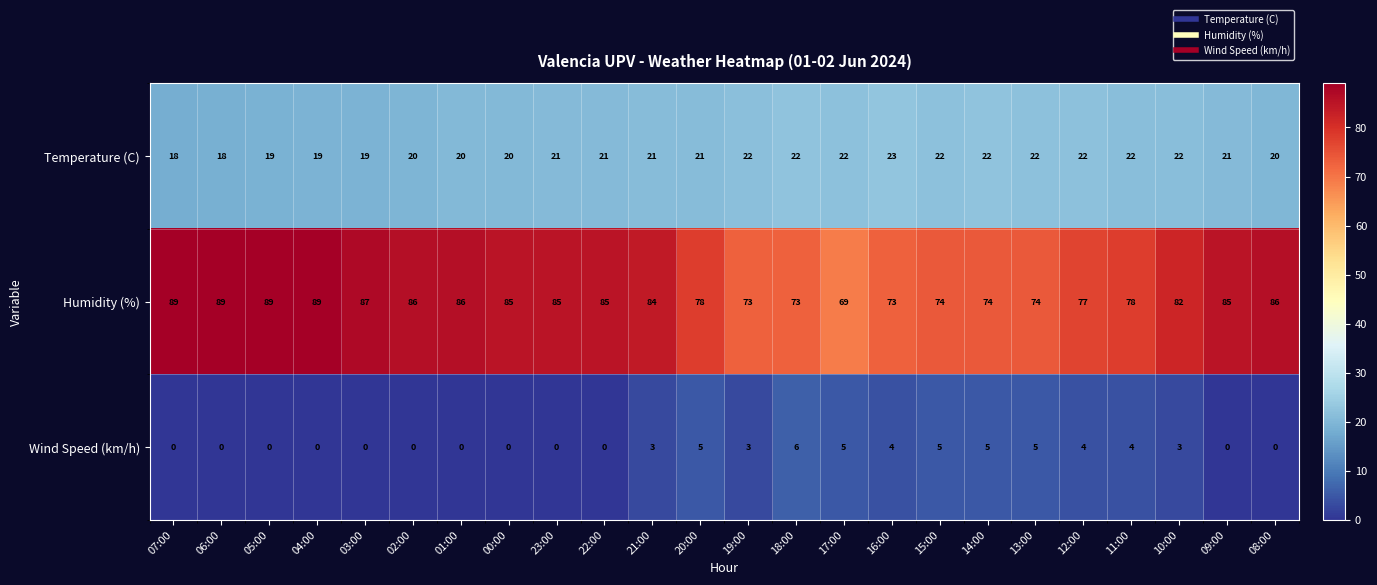

Between 18:00 and 12:00, which series saw the biggest shift?

Humidity (%)